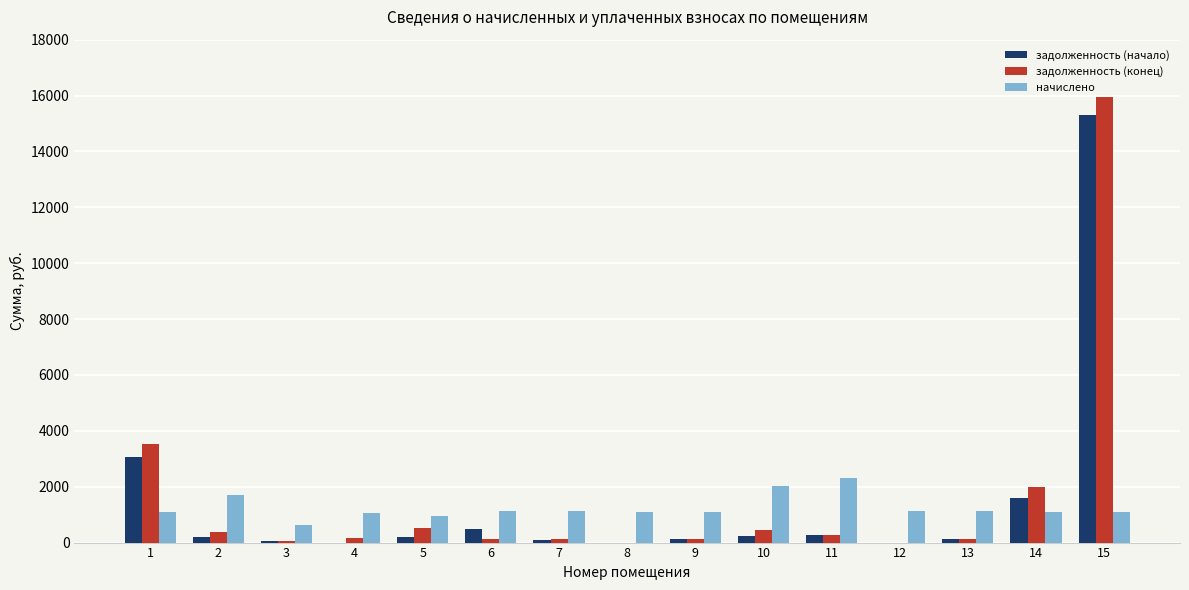

Which series changed the most between 4 and 15?

задолженность (конец)